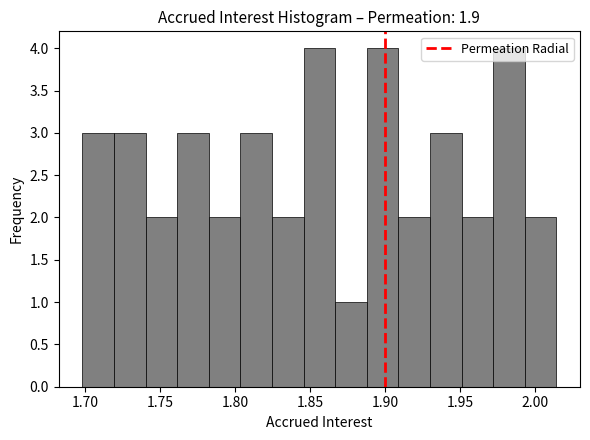

What is the height of the bar covering 1.805 to 1.825 on the x-axis? Neither the bar edges nor the heights are printed on the chart, so give them approximately, as read against the axes.

3